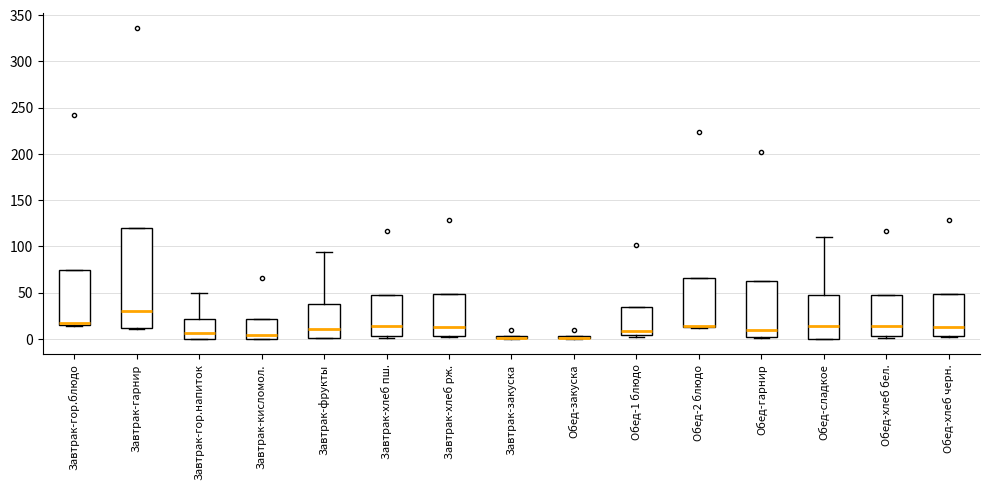

Comparing the boxes themselves (not the whiskers), which one is the tallest?

Завтрак-гарнир